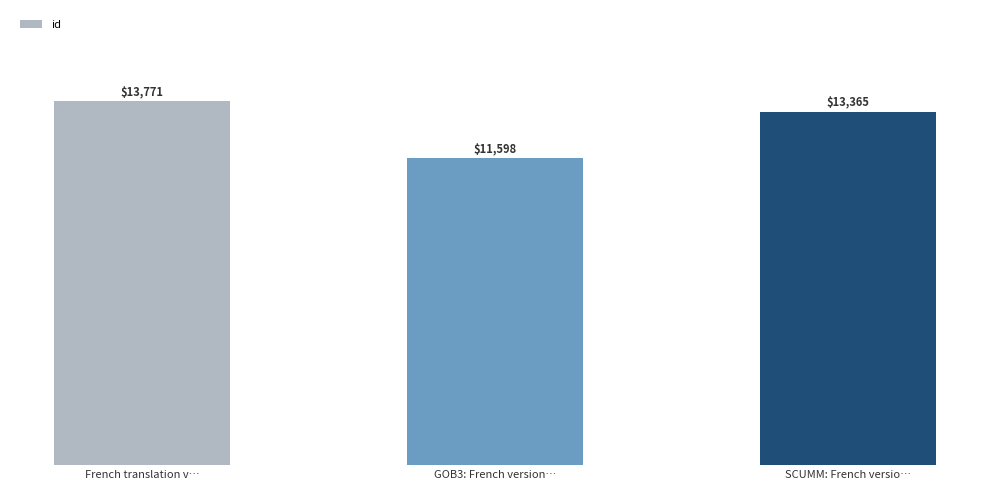

What is the minimum value shown in the chart?

11598